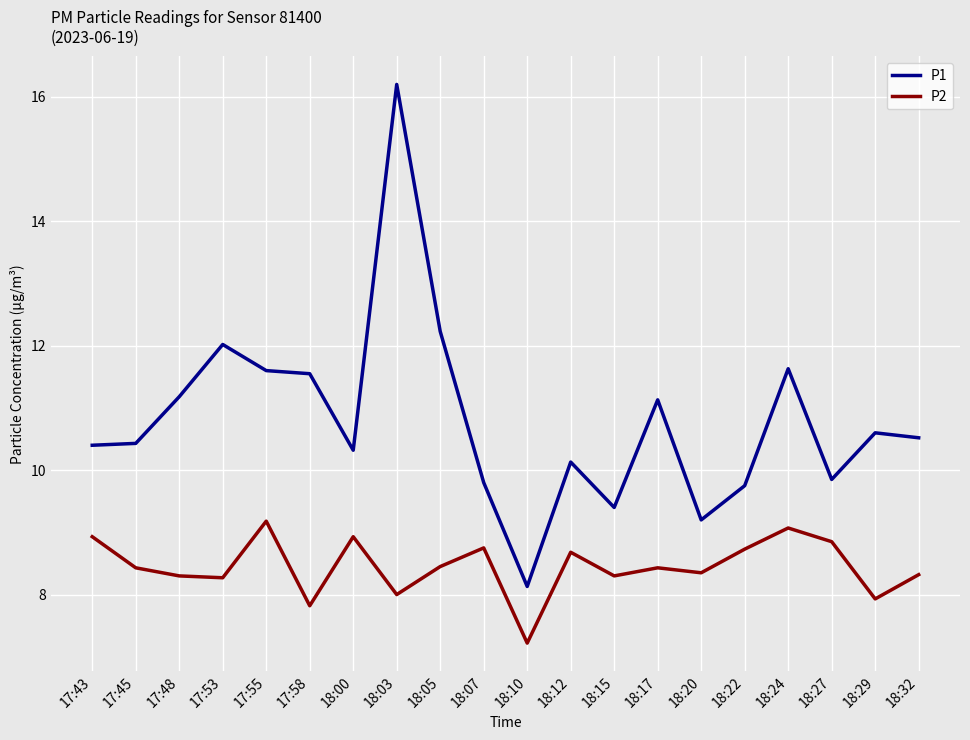

List the series in order of their overall mean, lowest first.

P2, P1